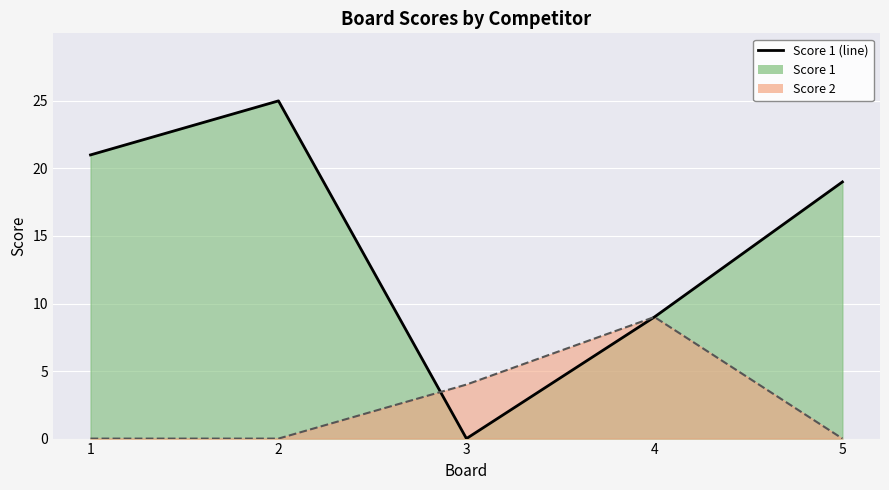

How many interior local peaks does the Score 1 Line series have?

1